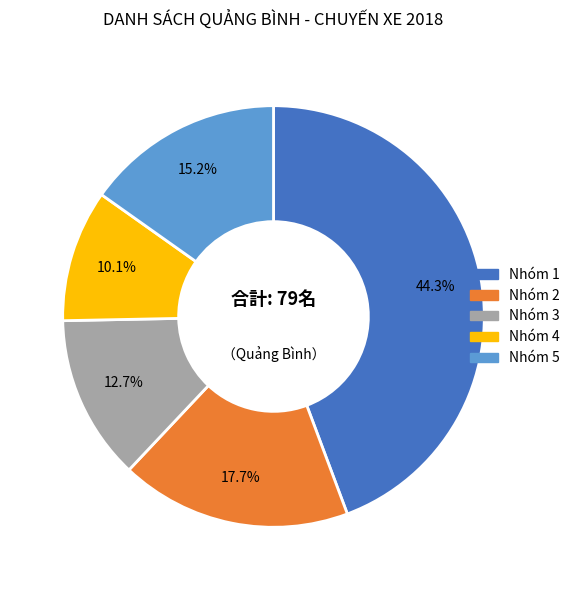

Is there a majority slice in this chart?

No